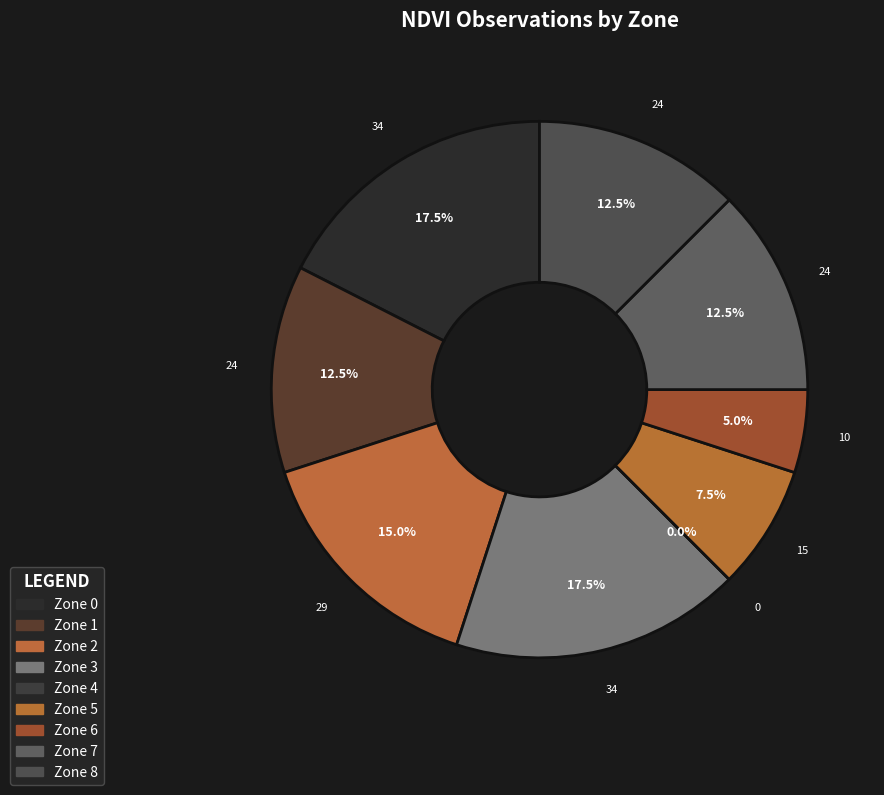

Which has a higher value, Zone 6 or Zone 2?

Zone 2